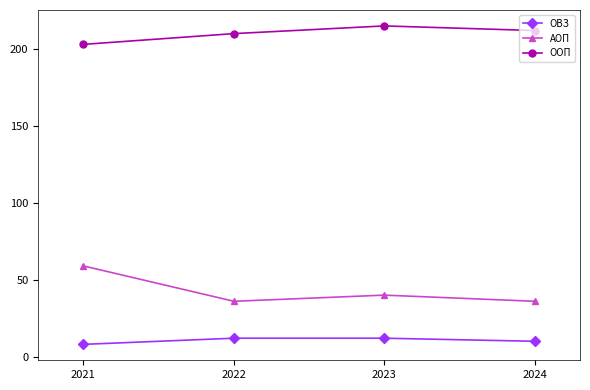

What is the value of the ОВЗ point at the 1st from the left?

8